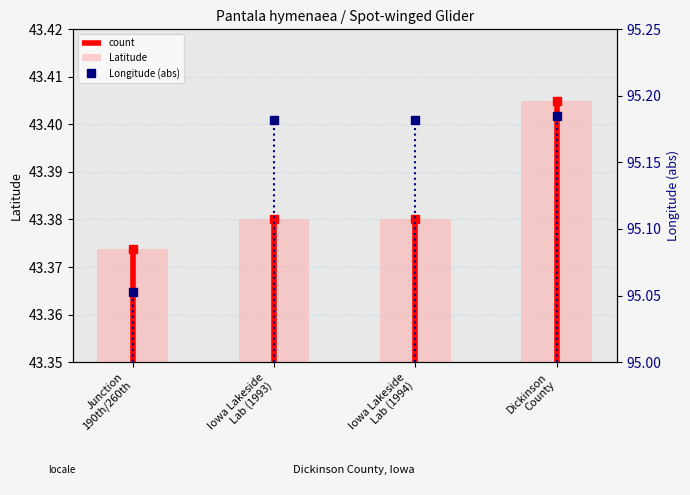

What is the label of the 4th bar from the right?

Junction
190th/260th